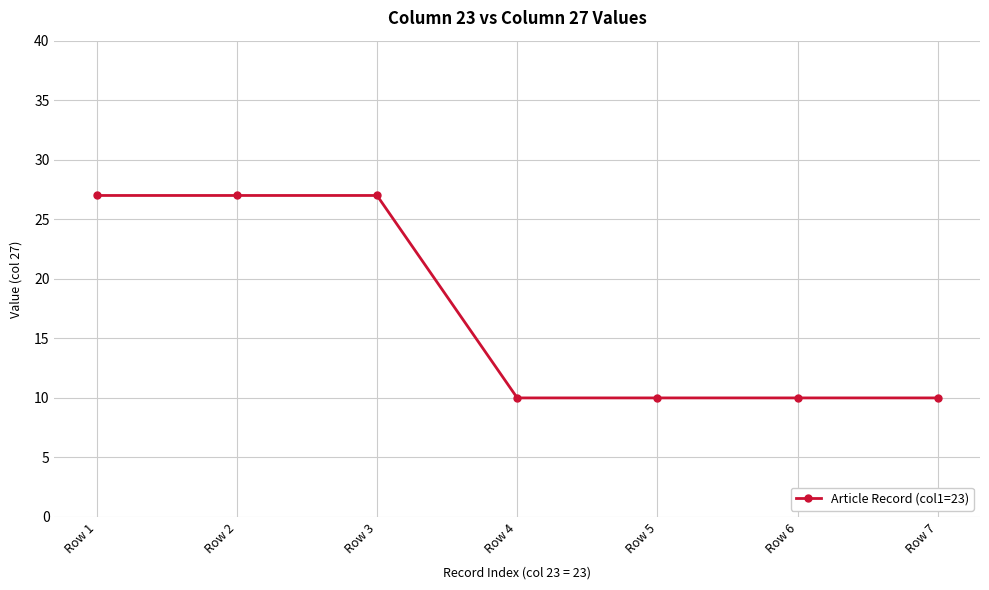

What is the sum of all values?

121